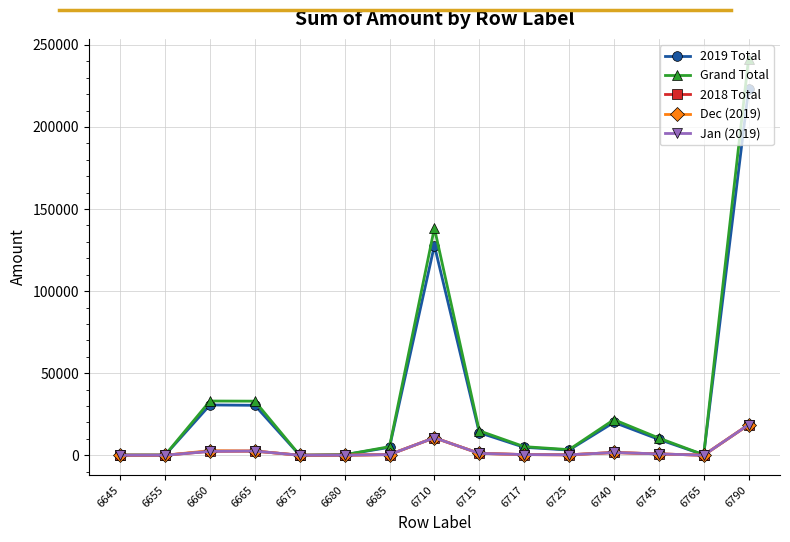

Is the value of 2018 Total at 6710 greater than the value of 2019 Total at 6655?

Yes